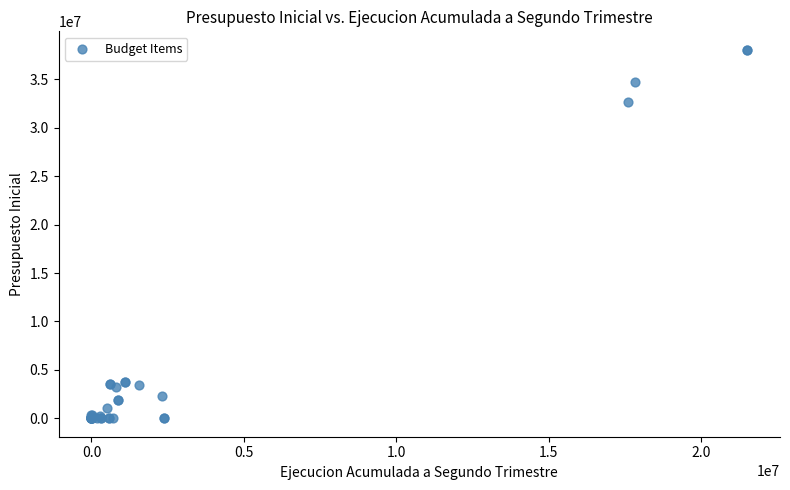

What Y value in the scatter plot is closest to 19031047?

32671150